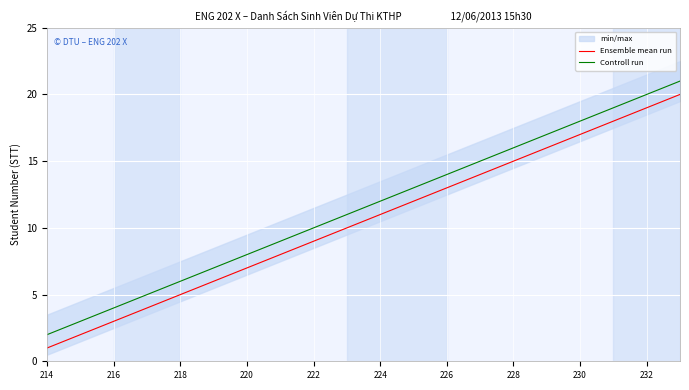

What is the minimum value for Ensemble mean run?

1